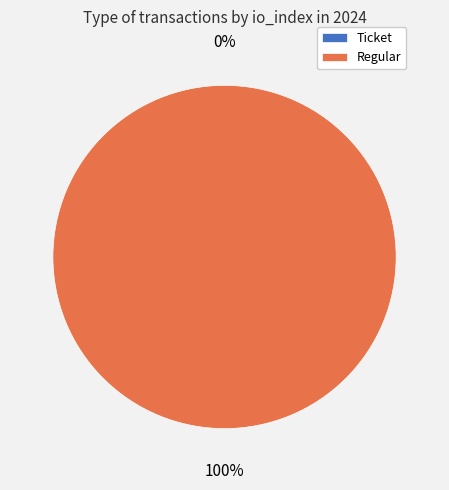

To the nearest percent, what is the difference between the Ticket and Regular slice percentages?

100%